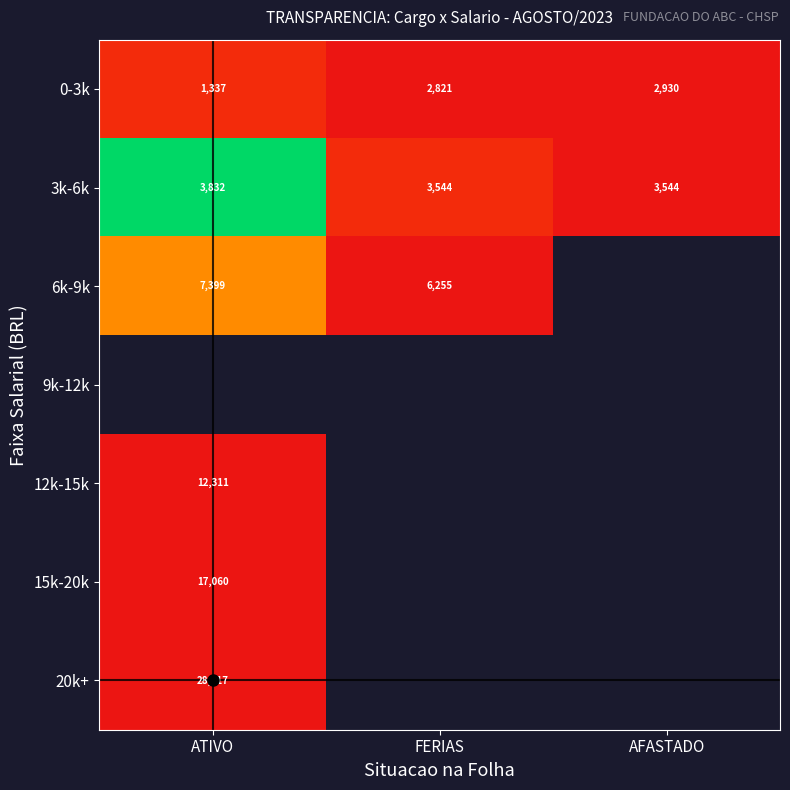

How many data points does each series have?

3